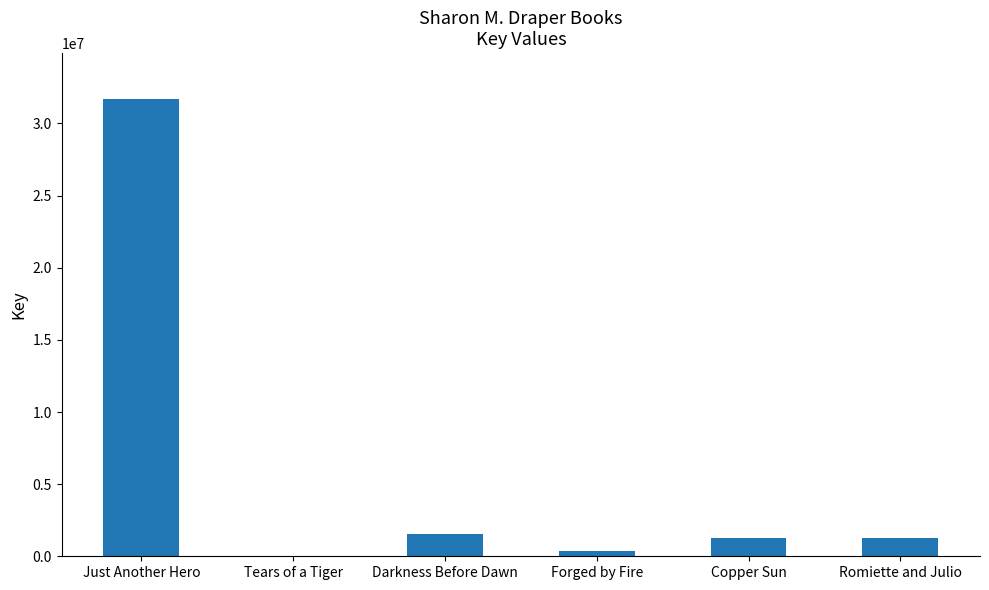

What is the sum of all values?

36066936